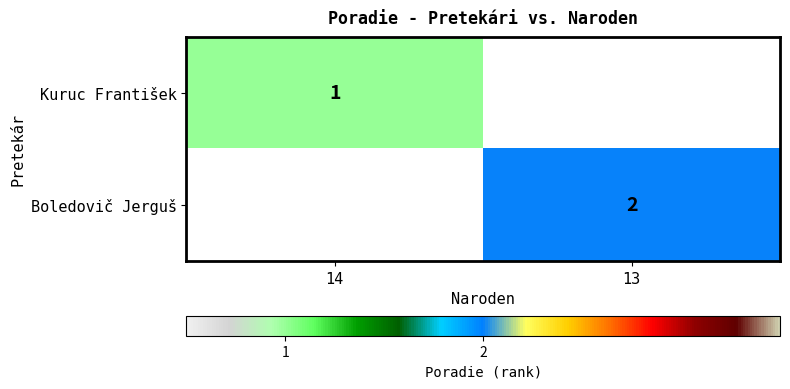

The Boledovič Jerguš series shows 3 at 13. True or false?

False